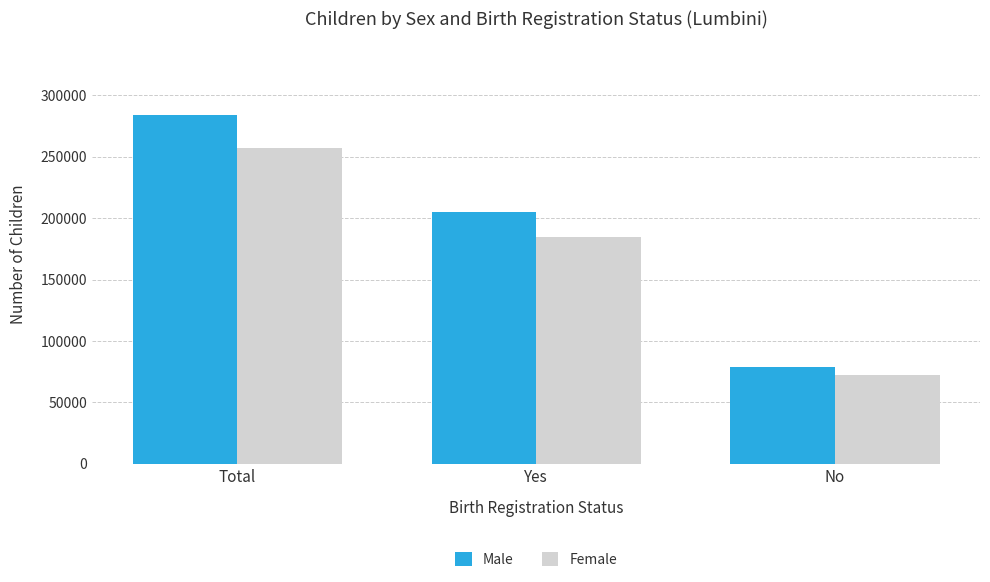

Reading right to left, list all the values displayed in this chart.

Male: 78983	204843	283826
Female: 72648	184585	257233